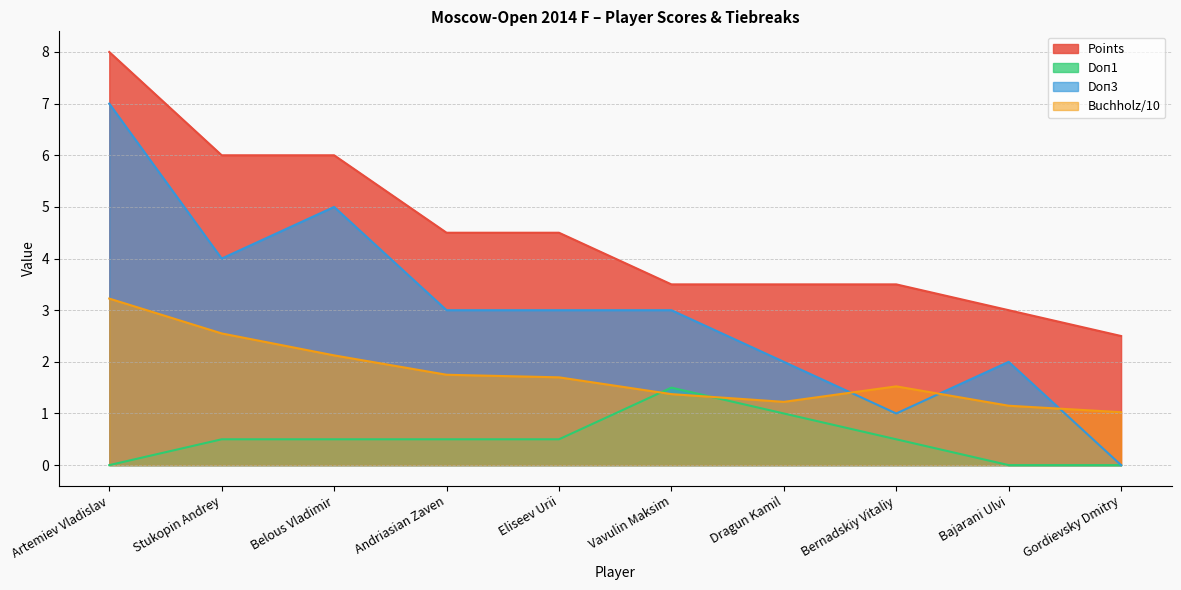

Which category has the highest value across all series?

Artemiev Vladislav